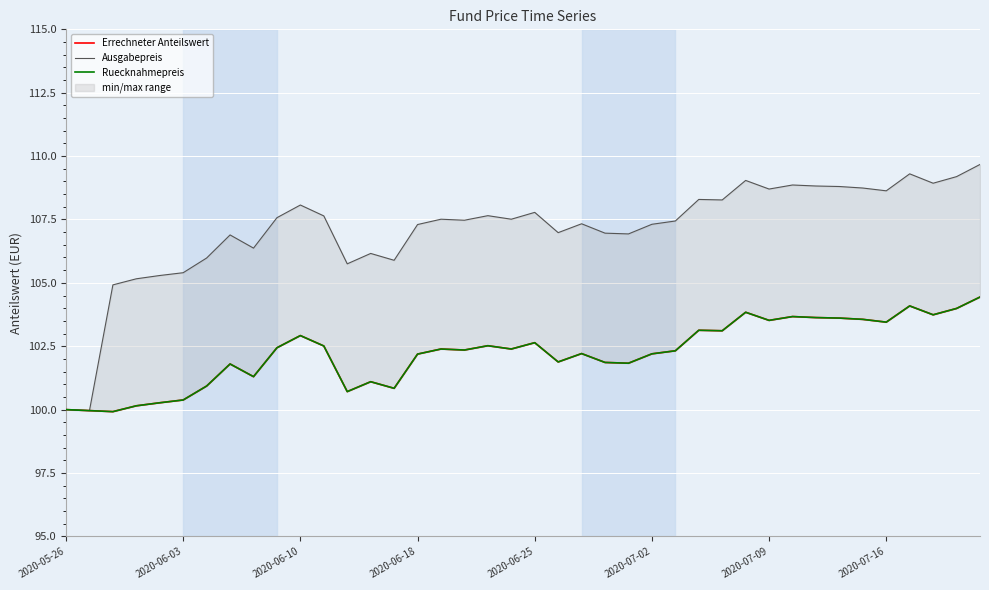

At which category is the sum across all series the highest?

39